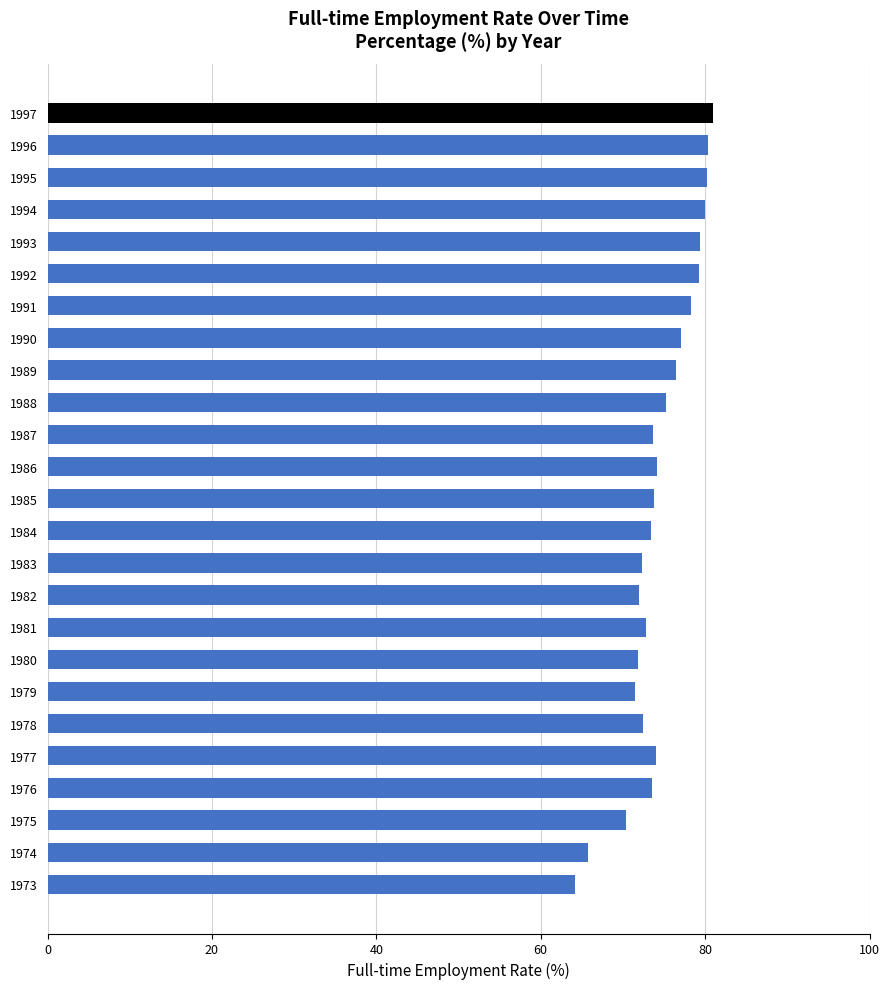

What is the maximum value shown in the chart?

80.9